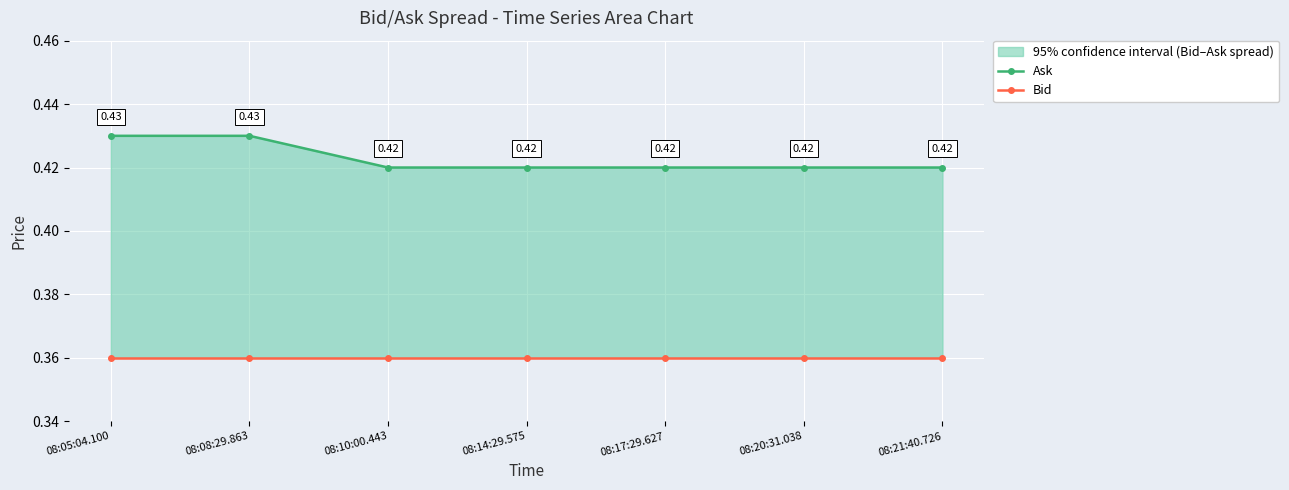

True or false: Bid and Ask intersect in this chart.

False